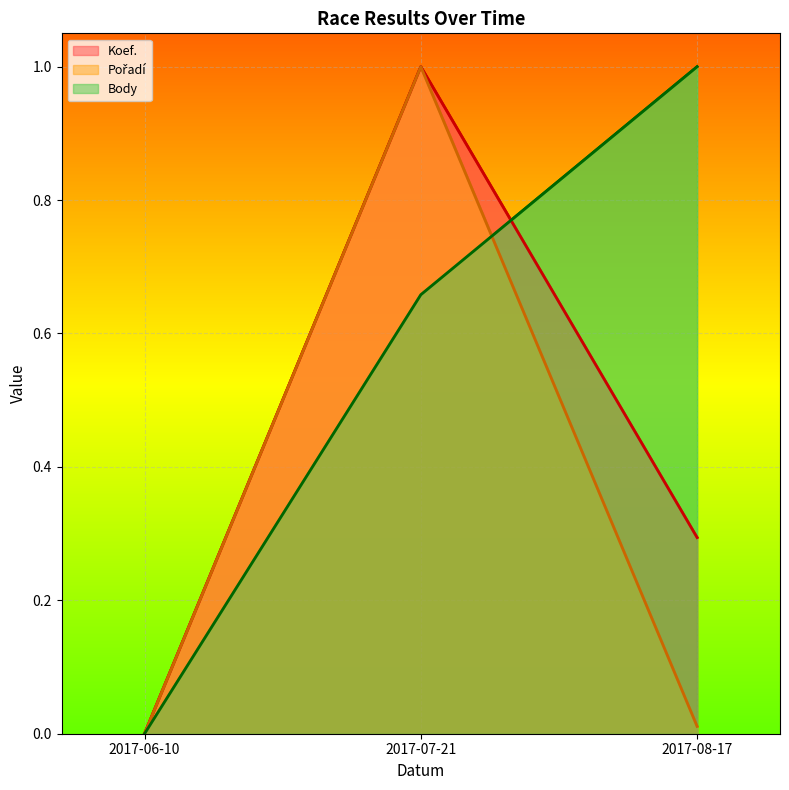

What value does the Body series have at 2017-08-17?

1.0